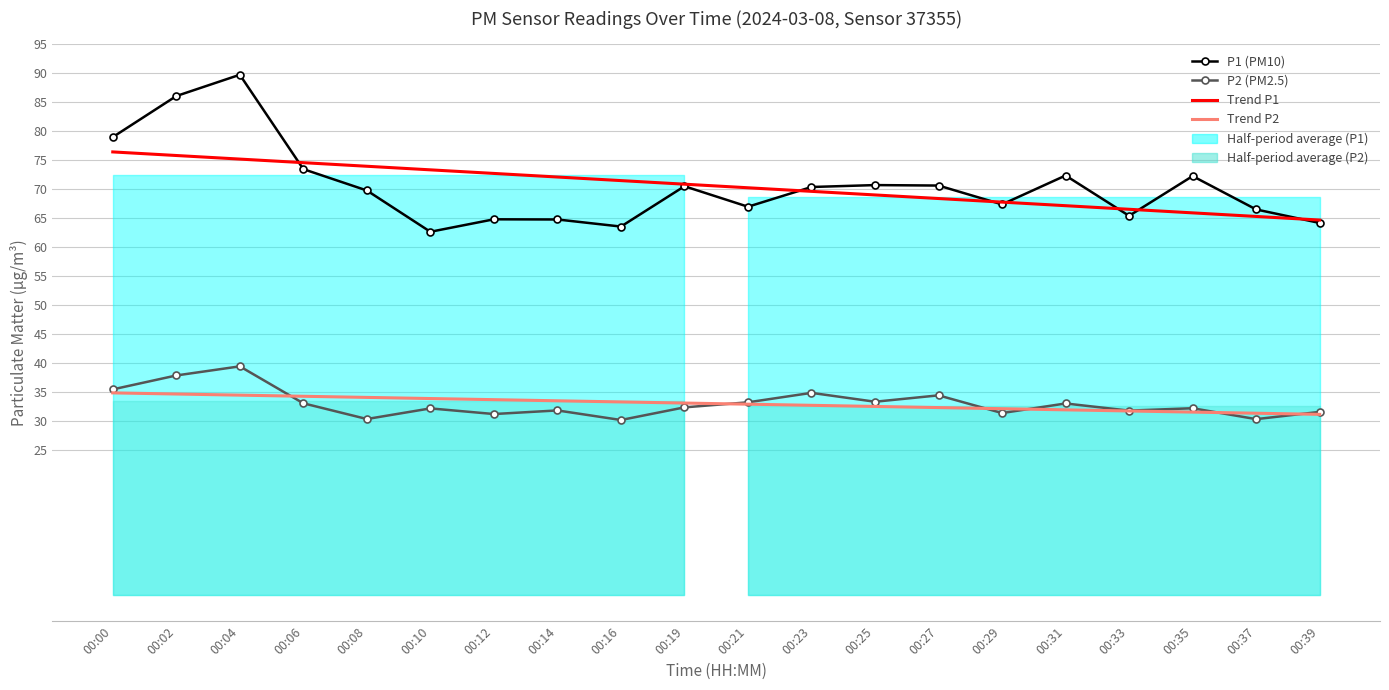

At which label is Trend P2 closest to 33?

00:21